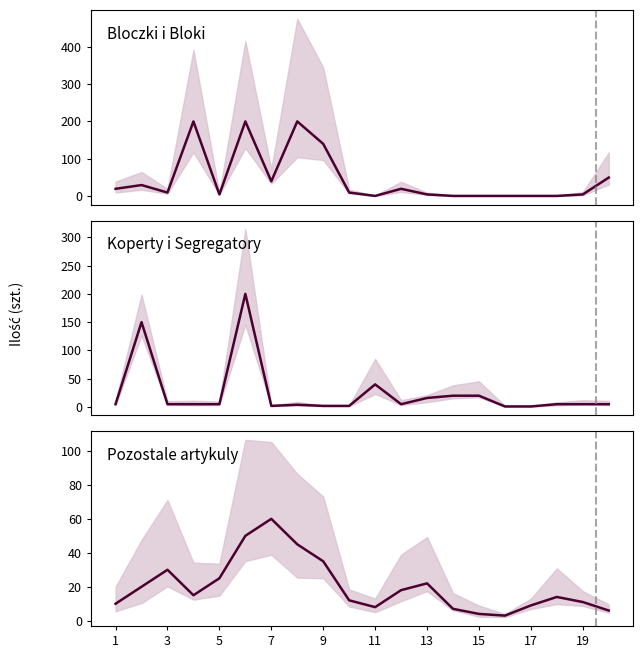

True or false: Koperty i segregatory has a value of 2 at 5.

False